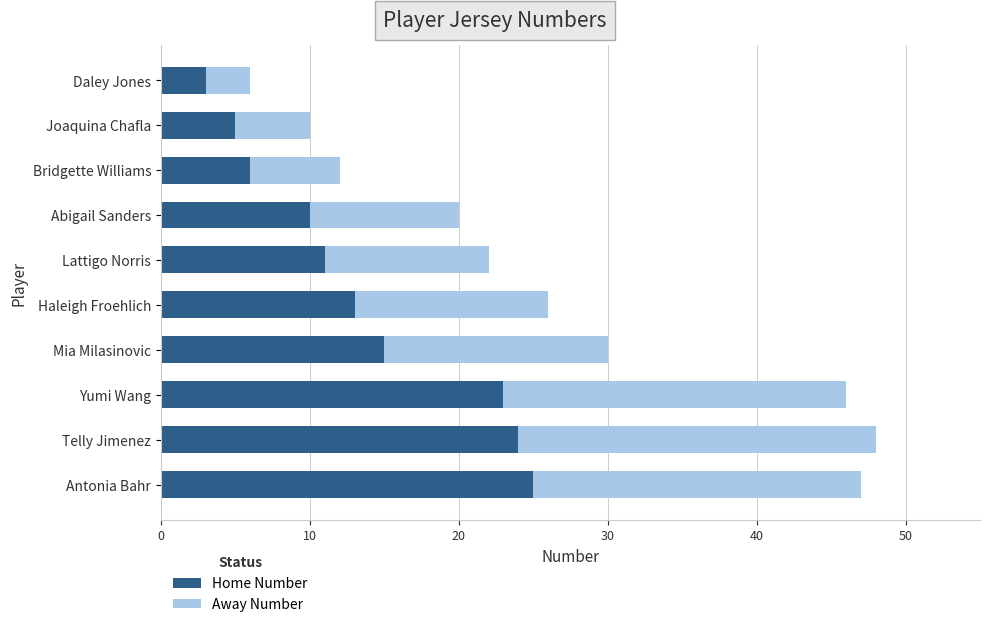

What is the approximate value of Home Number at Haleigh Froehlich?

13